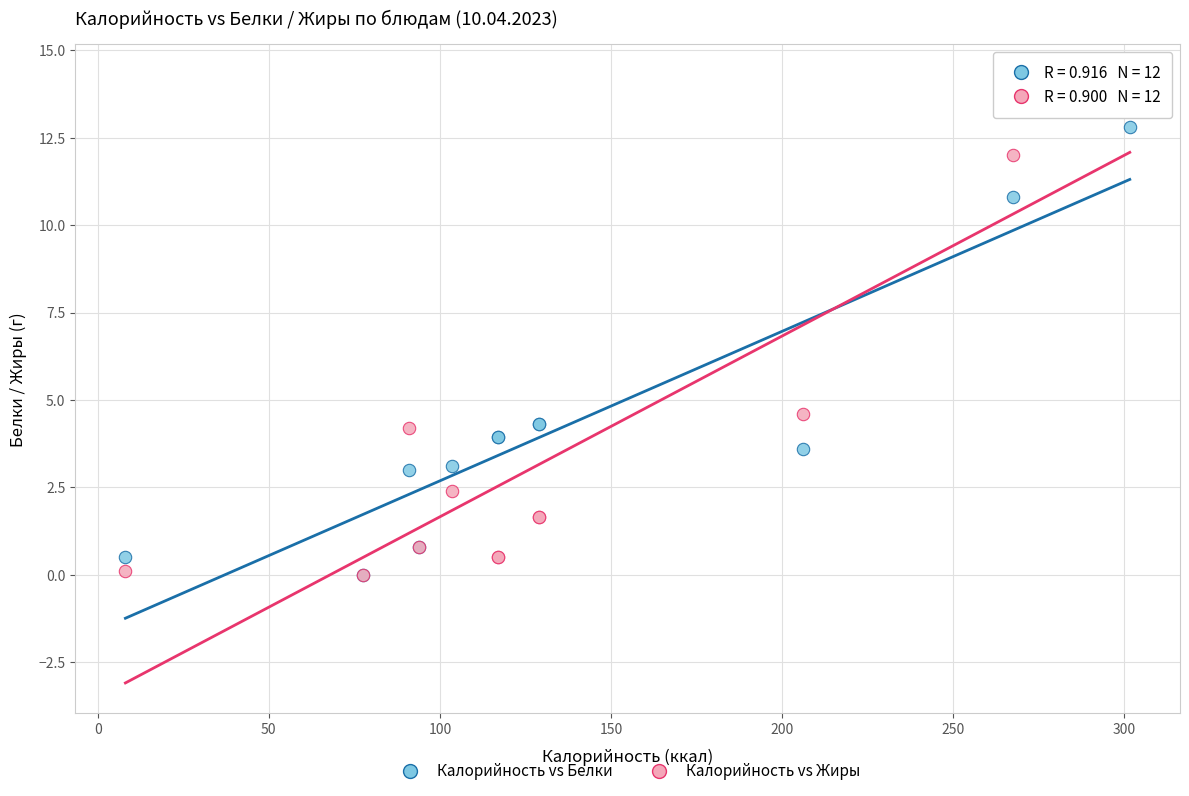

Across all series, what Y value is closest to 7?

4.6